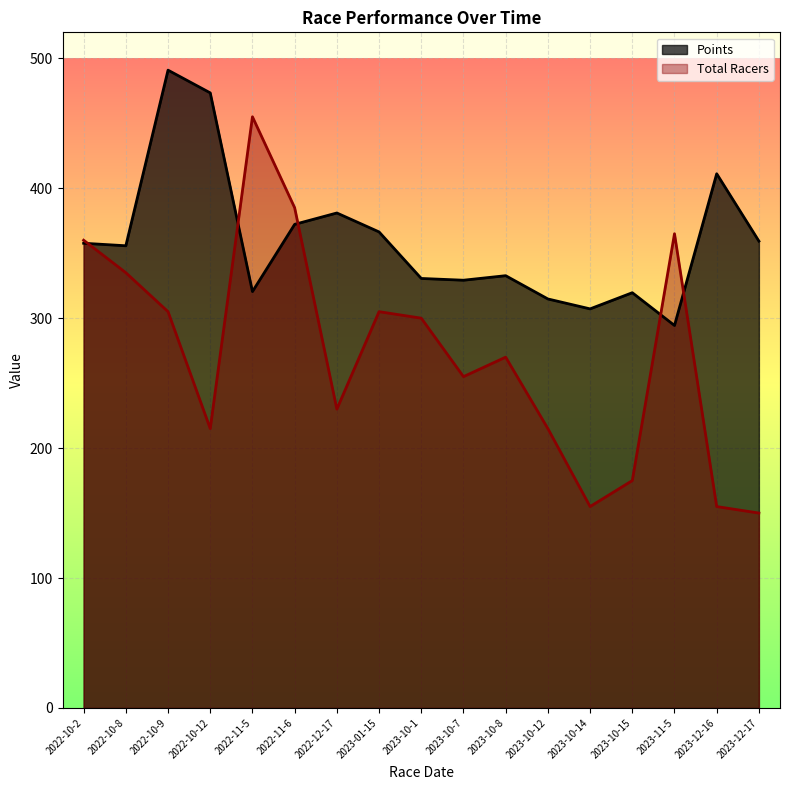

Reading left to right, what are all the values shown in this chart?

Points: 2022-10-2=357.7	2022-10-8=355.7	2022-10-9=490.9	2022-10-12=473.4	2022-11-5=320.5	2022-11-6=372.2	2022-12-17=381.0	2023-01-15=366.4	2023-10-1=330.6	2023-10-7=329.2	2023-10-8=332.7	2023-10-12=314.8	2023-10-14=307.2	2023-10-15=319.6	2023-11-5=294.4	2023-12-16=411.1	2023-12-17=359.3
Total Racers: 2022-10-2=360.0	2022-10-8=335.0	2022-10-9=305.0	2022-10-12=215.0	2022-11-5=455.0	2022-11-6=385.0	2022-12-17=230.0	2023-01-15=305.0	2023-10-1=300.0	2023-10-7=255.0	2023-10-8=270.0	2023-10-12=215.0	2023-10-14=155.0	2023-10-15=175.0	2023-11-5=365.0	2023-12-16=155.0	2023-12-17=150.0